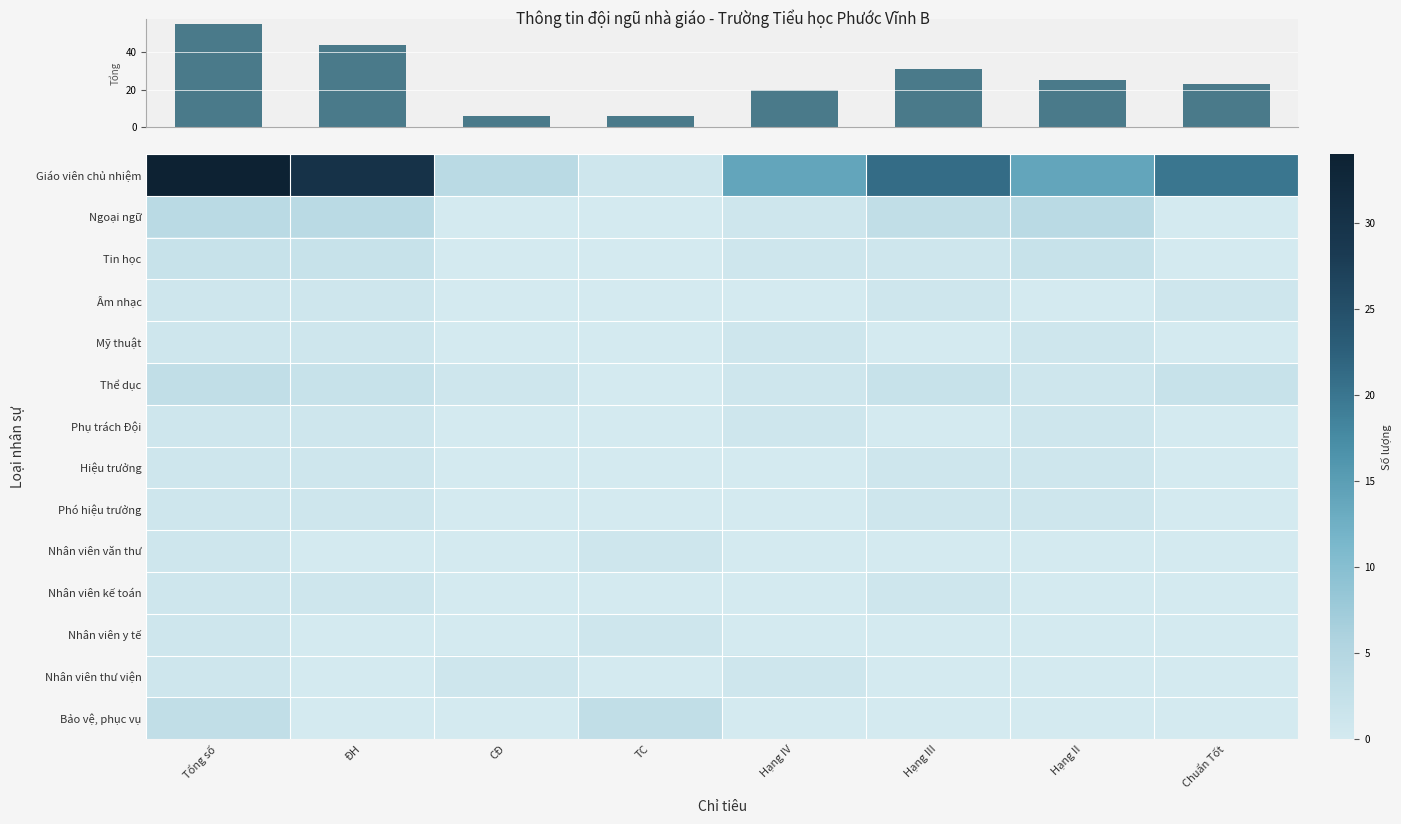

Rank the series by their maximum value, from highest to lowest.

Giáo viên chủ nhiệm, Ngoại ngữ, Thể dục, Bảo vệ, phục vụ, Tin học, Âm nhạc, Mỹ thuật, Phụ trách Đội, Hiệu trưởng, Phó hiệu trưởng, Nhân viên văn thư, Nhân viên kế toán, Nhân viên y tế, Nhân viên thư viện